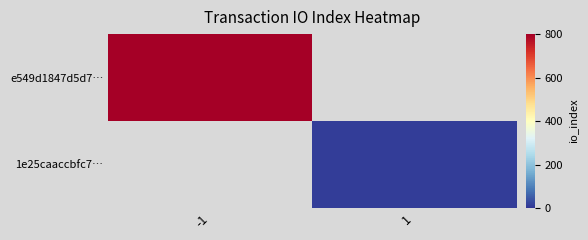

Rank the series at -1 from highest to lowest value.

e549d1847d5d7…, 1e25caaccbfc7…